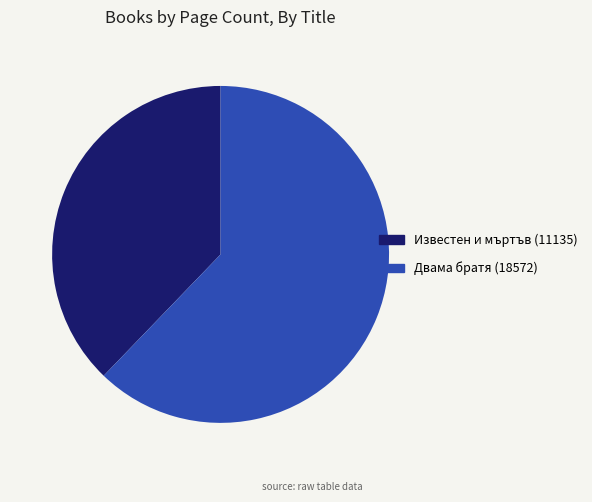

Combined, do Двама братя (18572) and Известен и мъртъв (11135) account for over 50%?

Yes